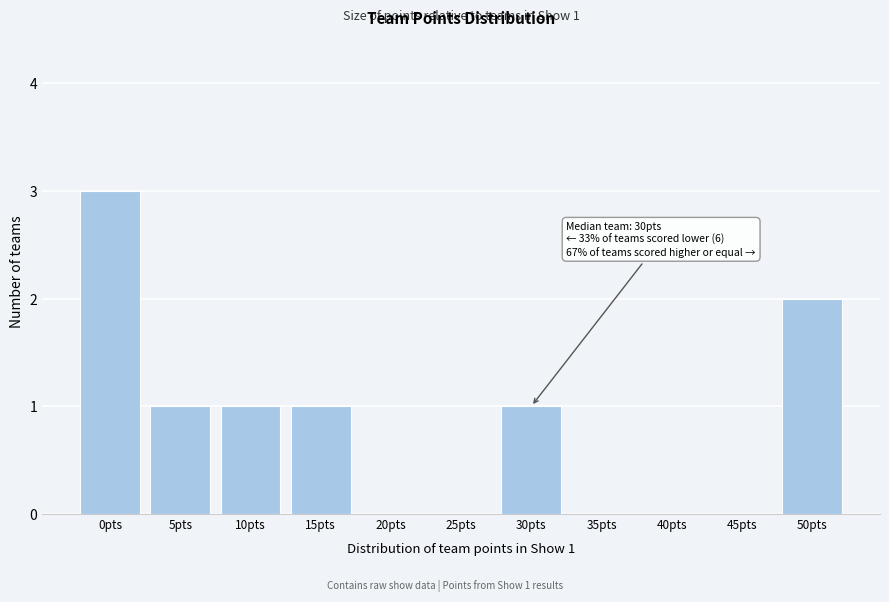

Reading right to left, transcribe all the data shown in this chart.

50pts=2	45pts=0	40pts=0	35pts=0	30pts=1	25pts=0	20pts=0	15pts=1	10pts=1	5pts=1	0pts=3